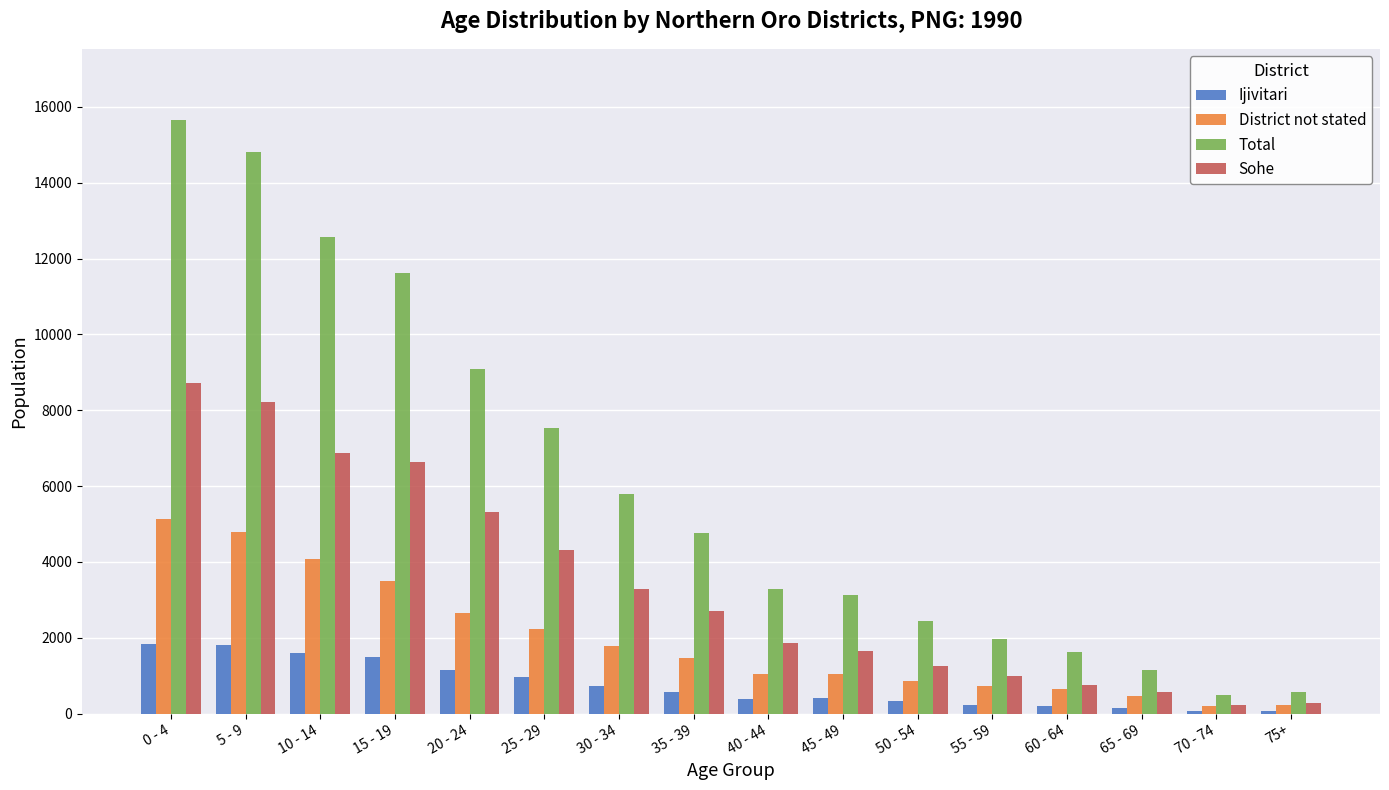

Which series has the largest range (max minus min)?

Total